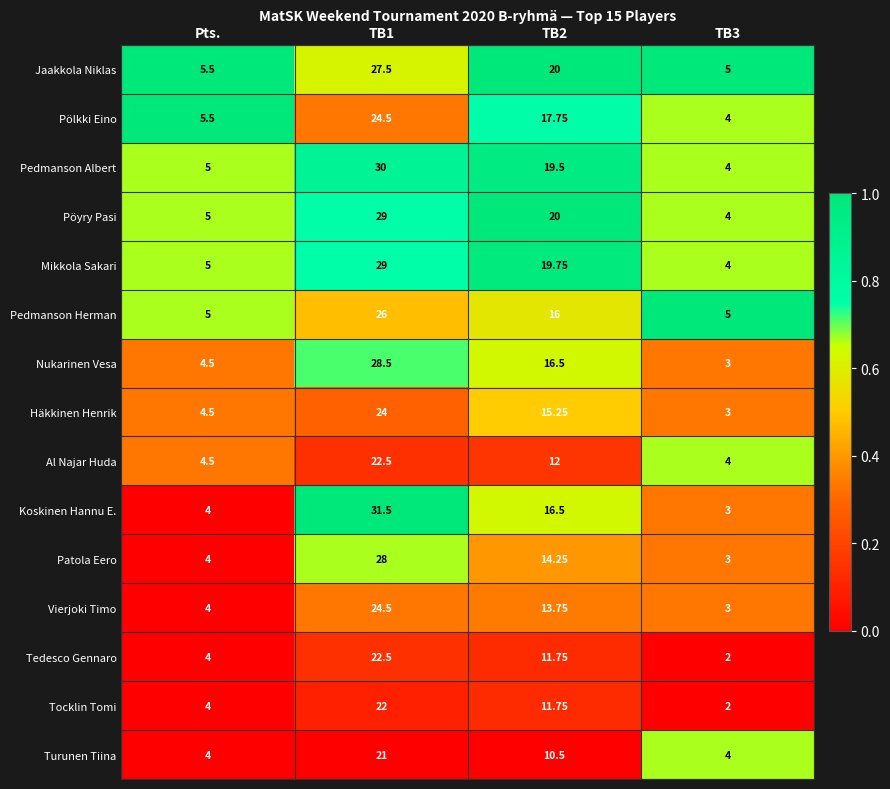

Is the value of Mikkola Sakari at Pts. greater than the value of Tedesco Gennaro at TB2?

No